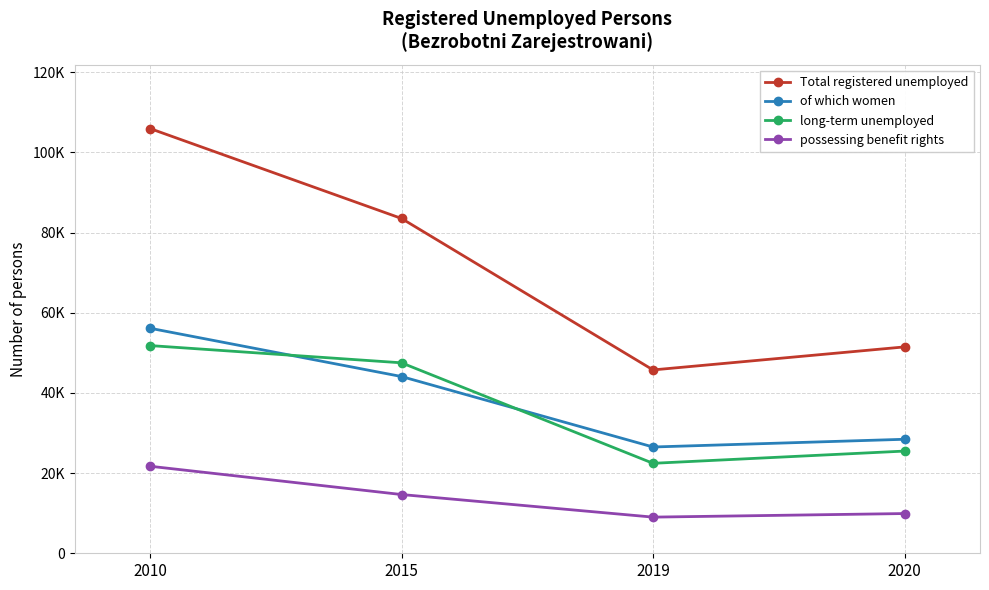

Does the chart have visible grid lines?

Yes